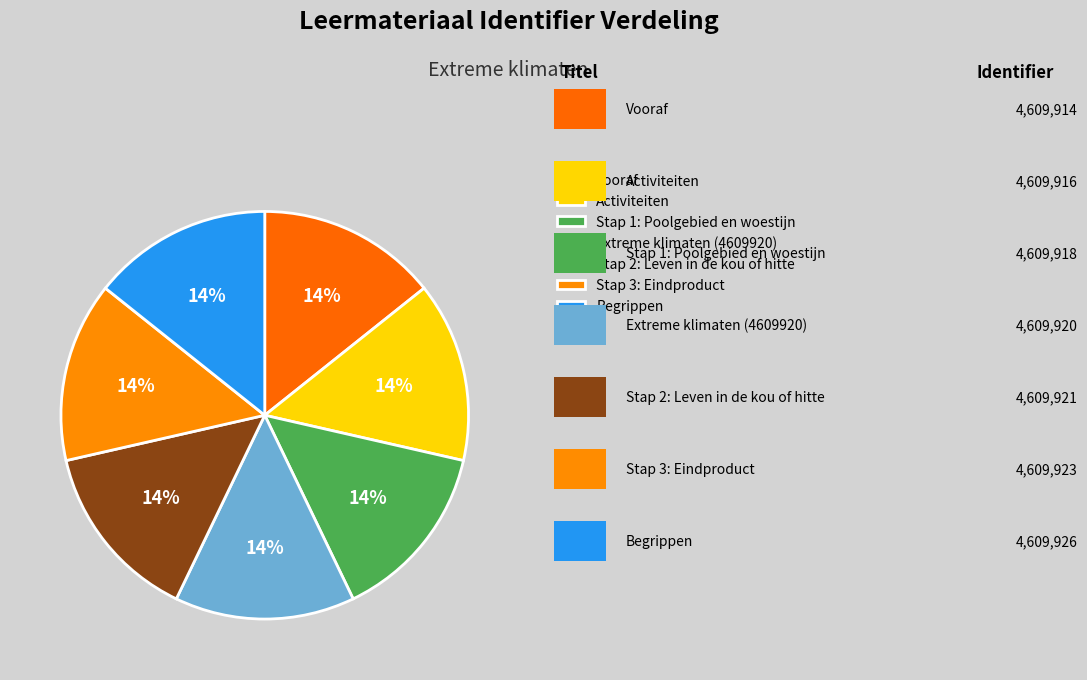

How many segments does this pie chart have?

7